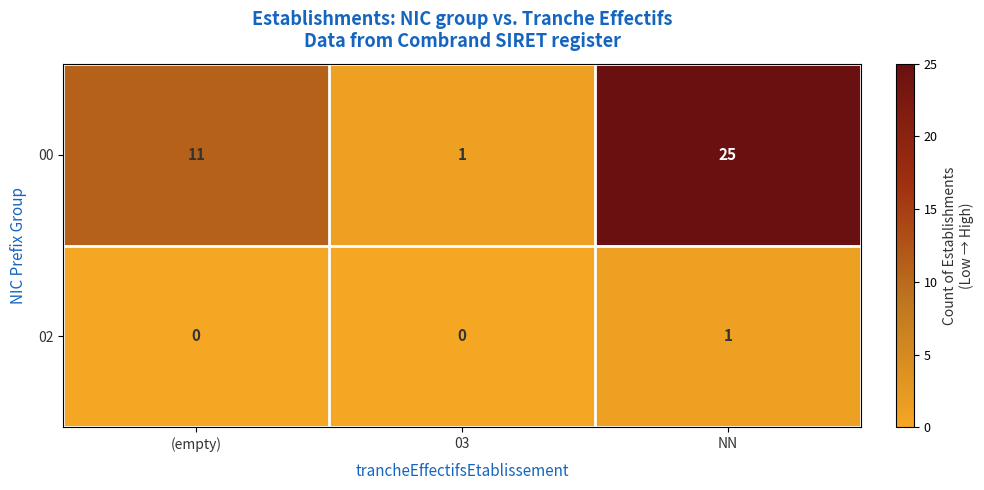

At which category is the sum across all series the highest?

NN